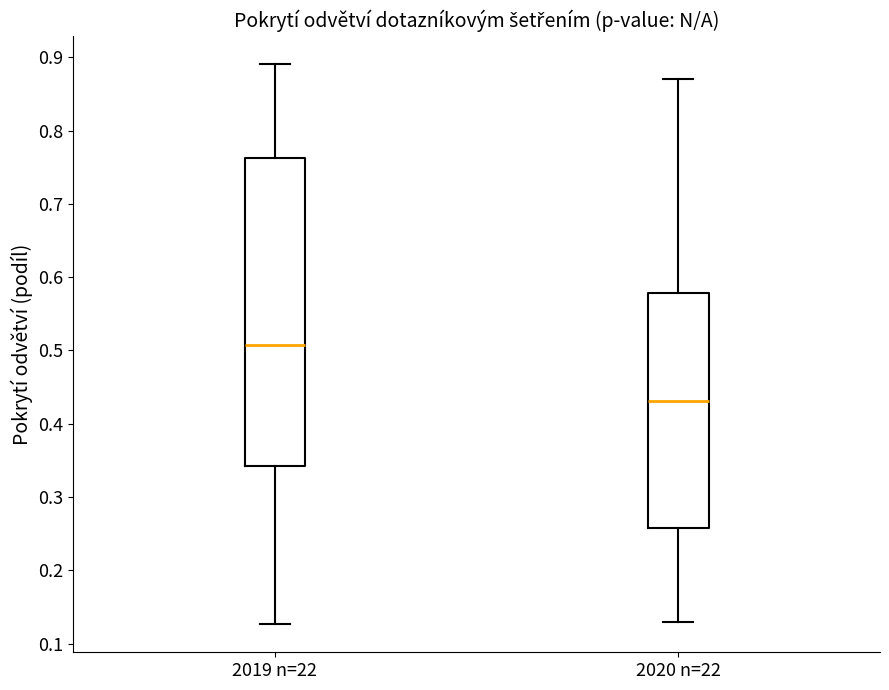

Reading left to right, read every box against the y-axis: the position of its median line, the range the box covers, and the ends of its whiskers. The values are not printed on the chart, so give them approximately, as read against the axis.

2019 n=22: median 0.51, box 0.34 to 0.76, whiskers 0.13 to 0.89
2020 n=22: median 0.43, box 0.26 to 0.58, whiskers 0.13 to 0.87